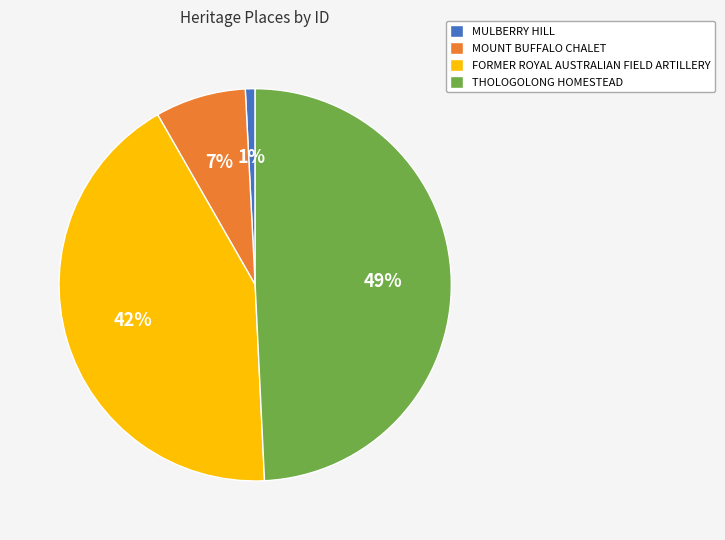

Is there a majority slice in this chart?

No